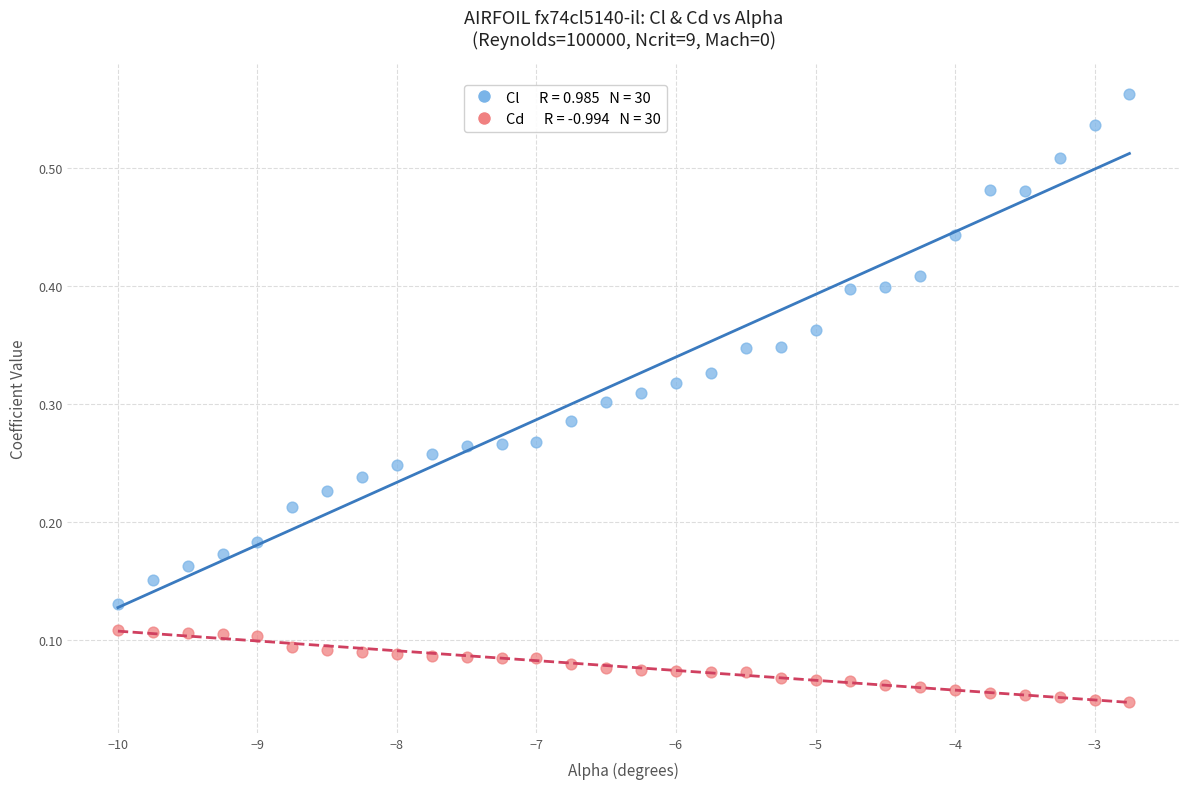

Across all data points, what is the range of X values (max minus min)?

7.2